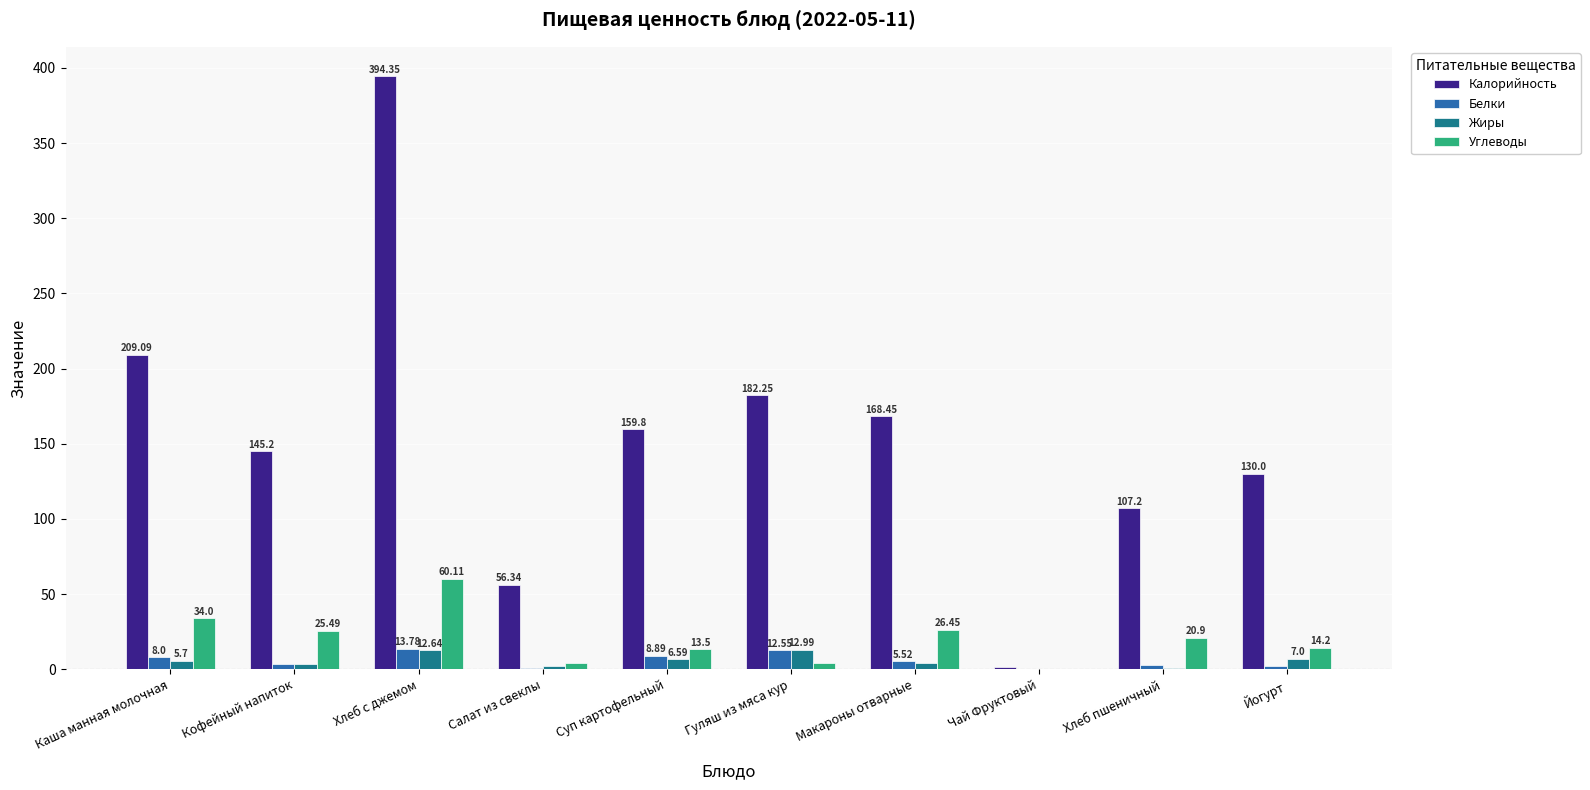

How many categories are shown in the chart?

10